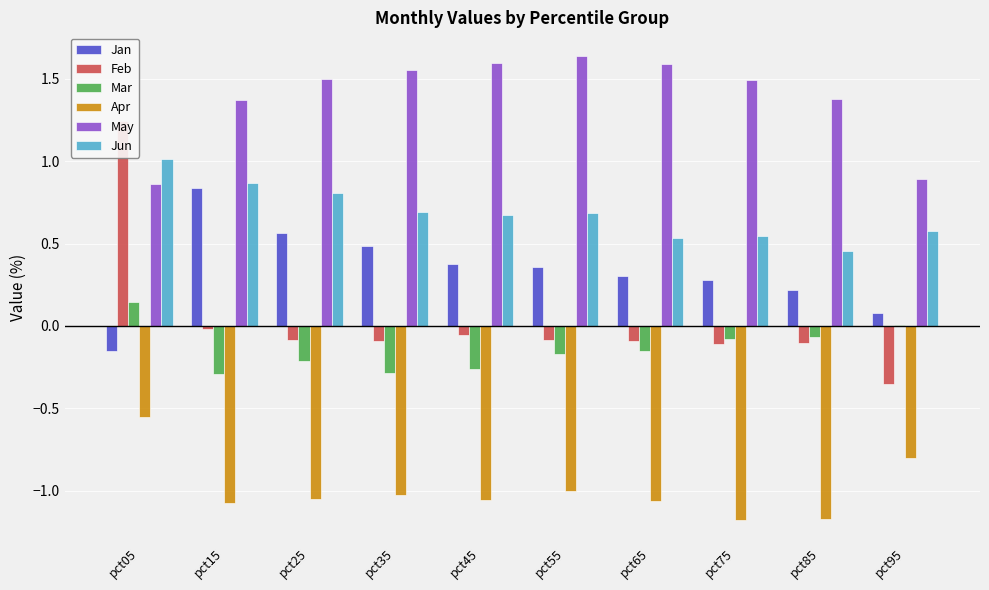

What is the highest value of the May series?

1.6